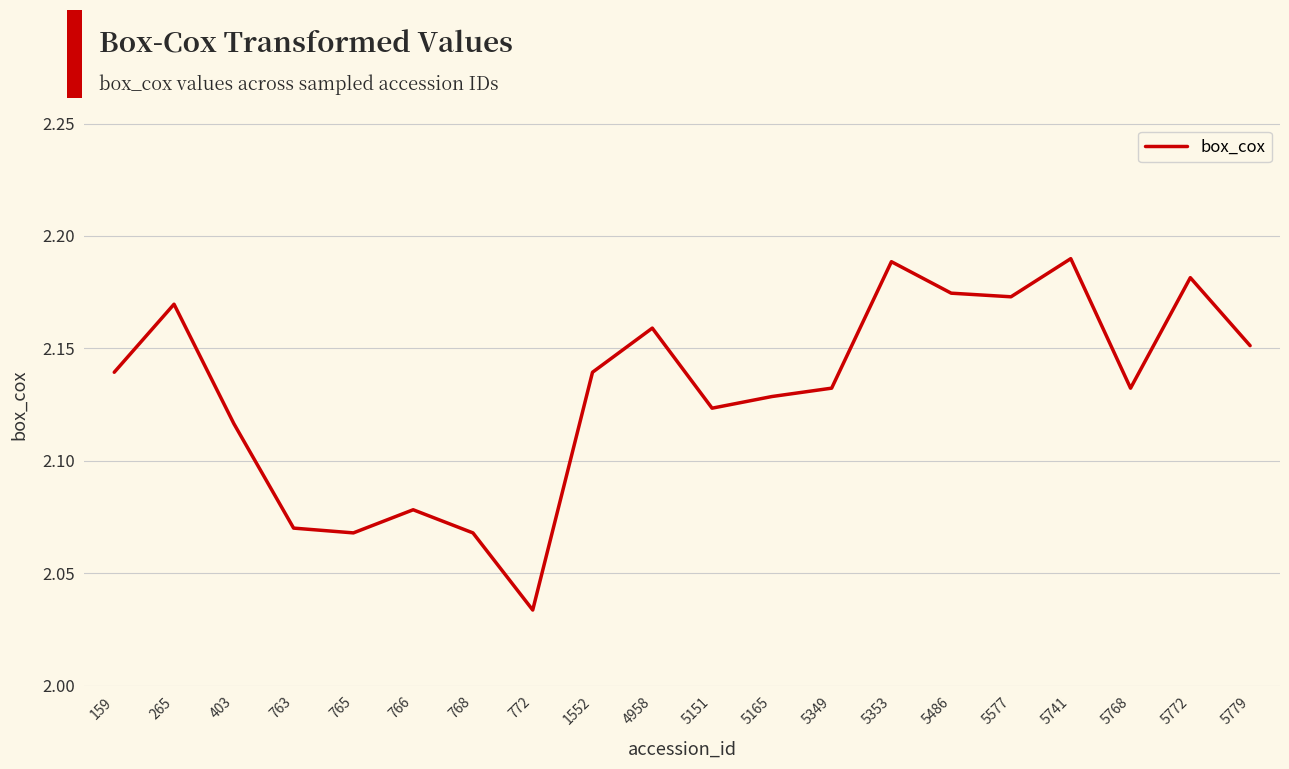

Does the chart display data point markers on the line(s)?

No